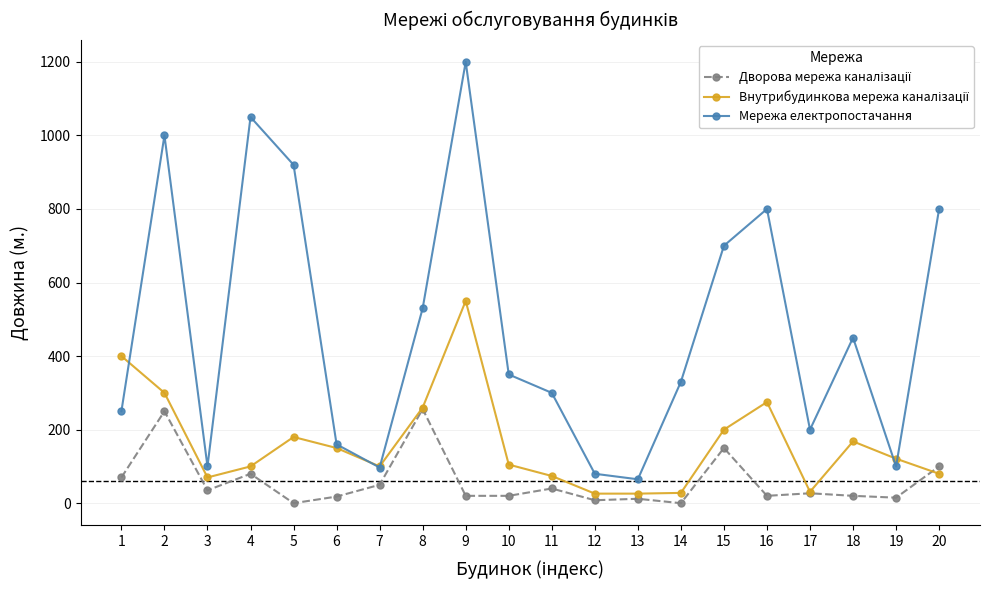

At which category does Мережа електропостачання reach its first local valley?

3